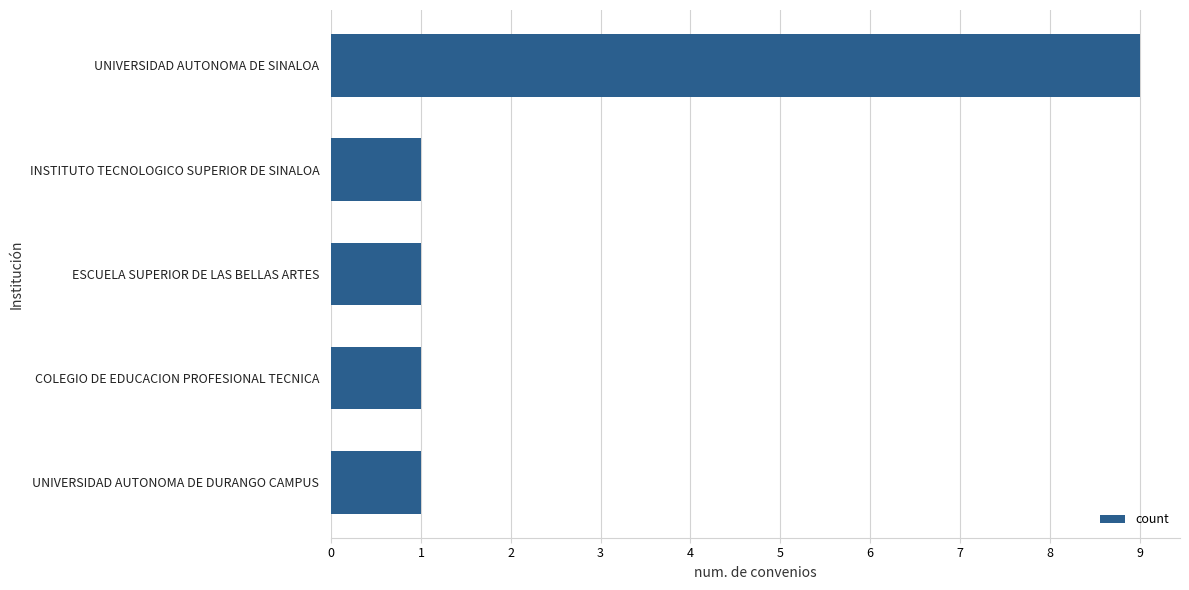

What is the difference between the maximum and minimum values?

8